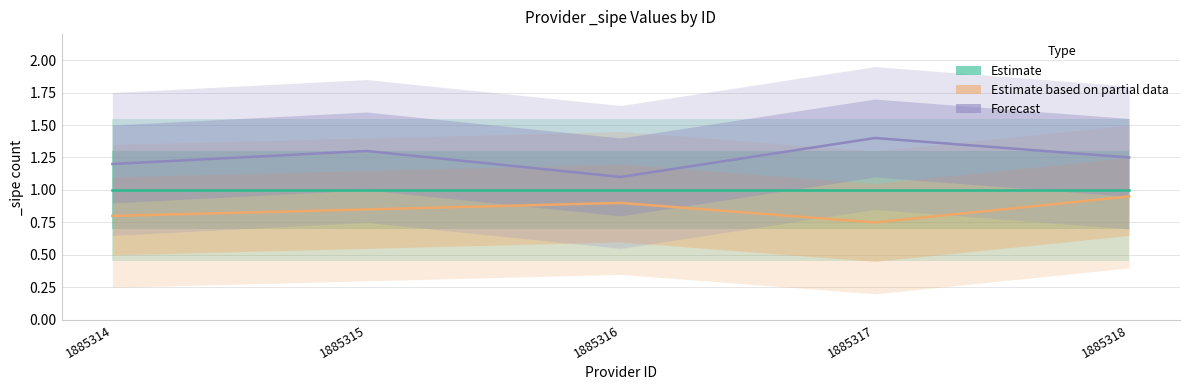

What is the spread (max minus min) of values at 1885315?

0.5